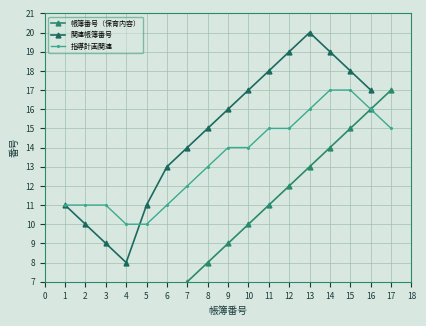

What is the value of the 関連帳簿番号 point at the 1st from the left?

11